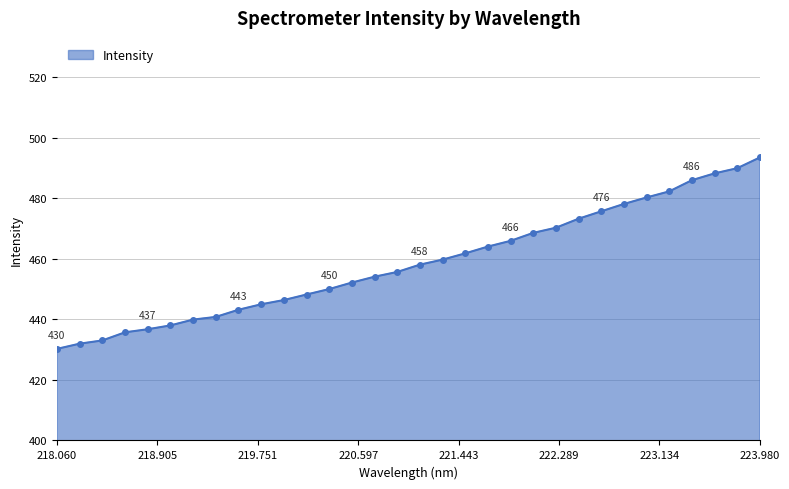

What is the minimum value shown in the chart?

430.2